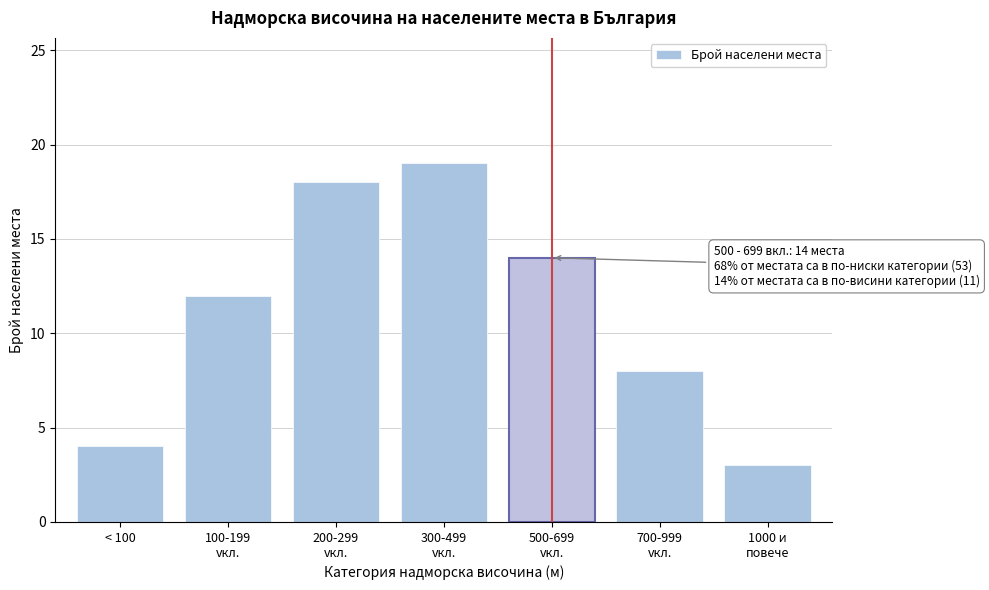

Reading left to right, extract all data points from this chart.

4	12	18	19	14	8	3